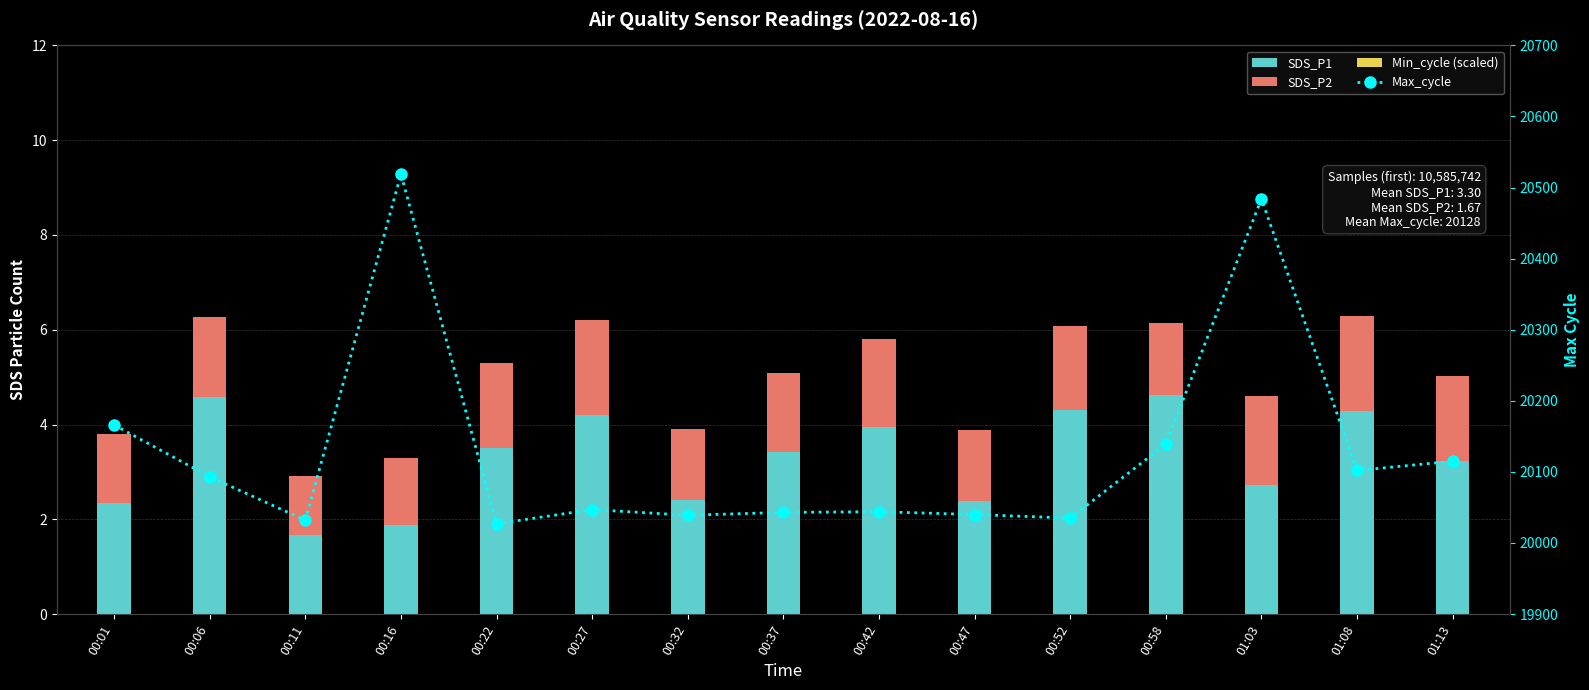

What is the total value across all series at 00:42?

20049.8